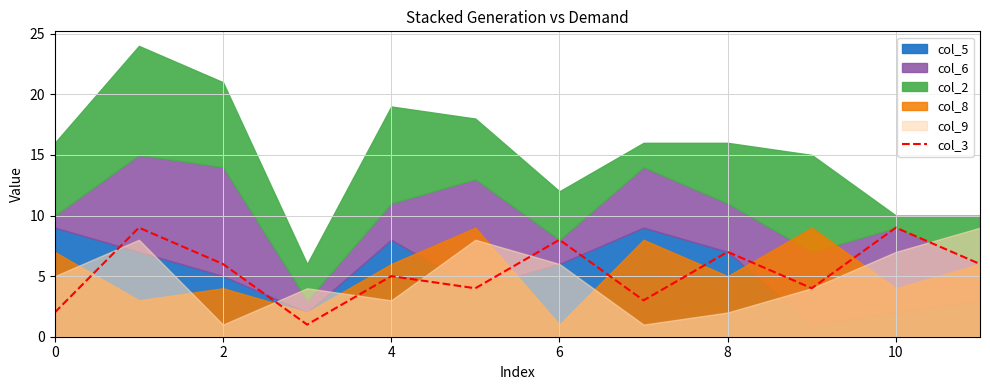

True or false: col_3 has a value of 7 at 4.

False